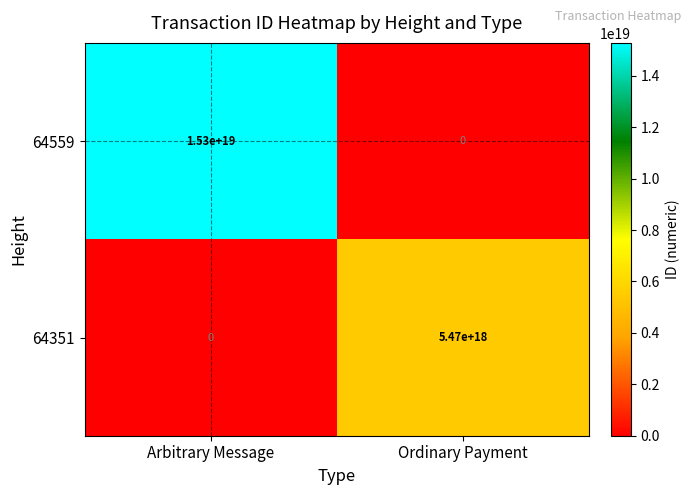

How many data points does each series have?

2